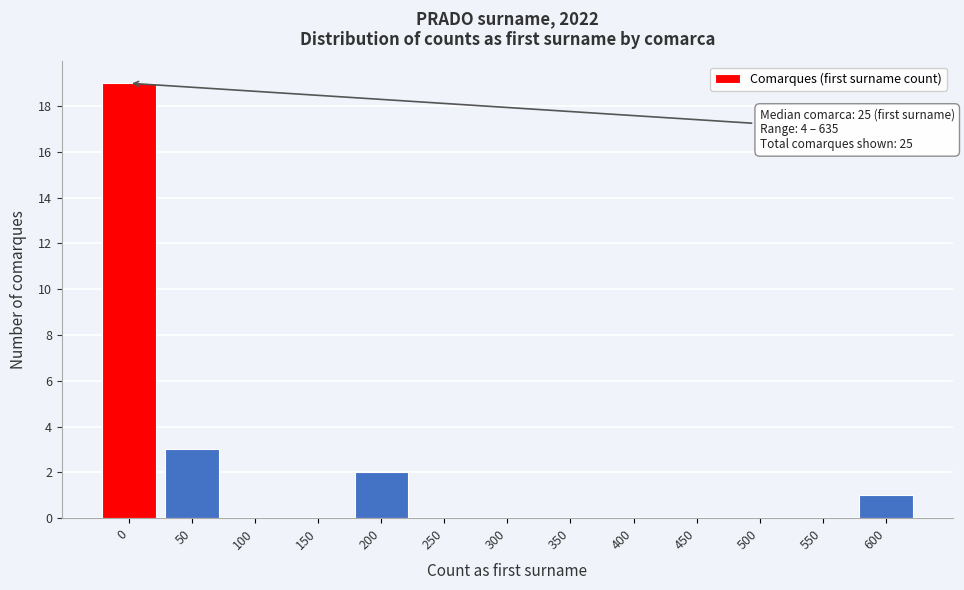

What is the ratio of the value at 0 to the value at 200?

9.5